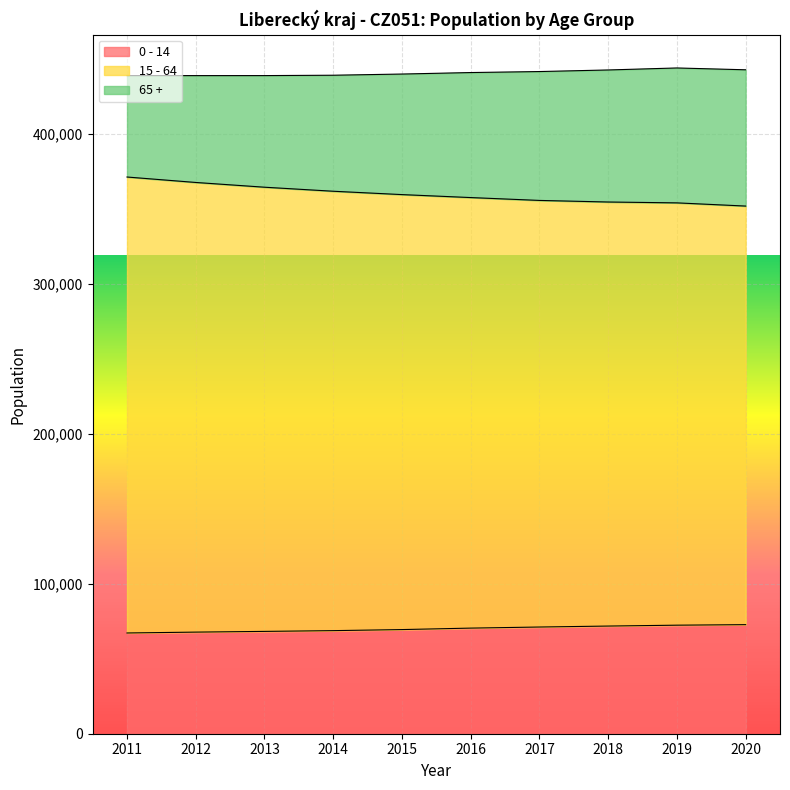

How many lines are shown in the chart?

3